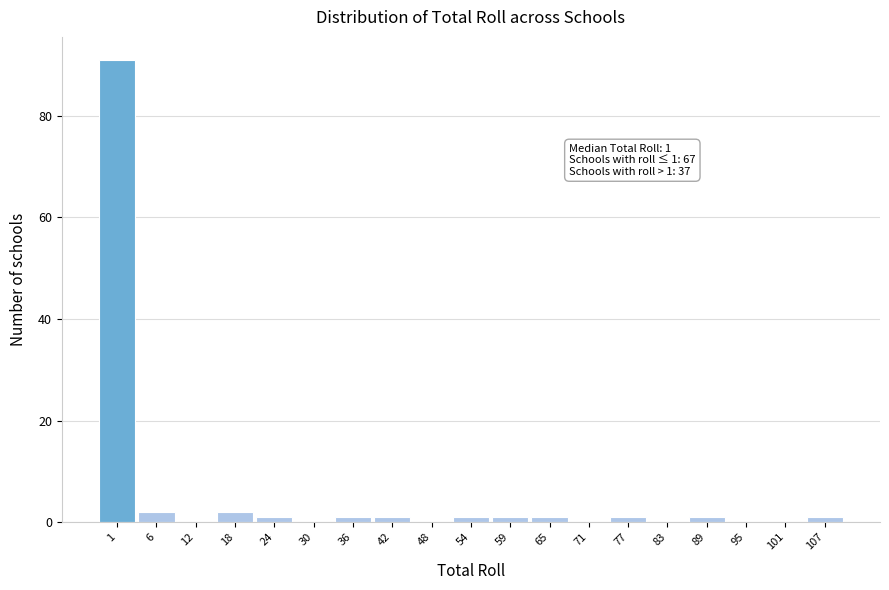

Reading left to right, what are all the values shown in this chart?

1=91	6=2	12=0	18=2	24=1	30=0	36=1	42=1	48=0	54=1	59=1	65=1	71=0	77=1	83=0	89=1	95=0	101=0	107=1